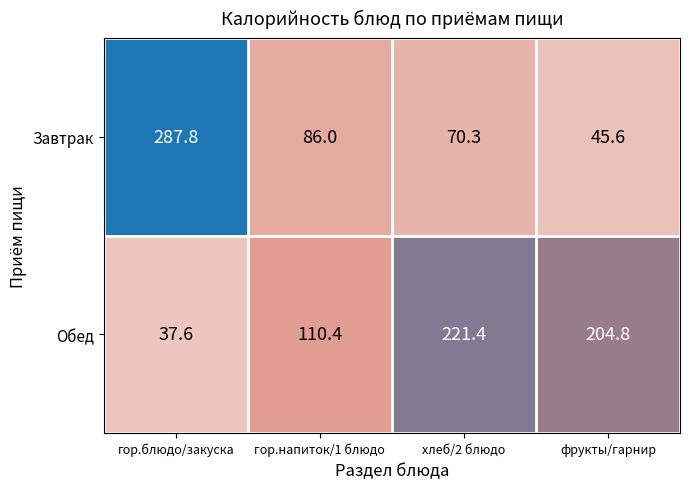

What is the spread (max minus min) of values at хлеб/2 блюдо?

151.1